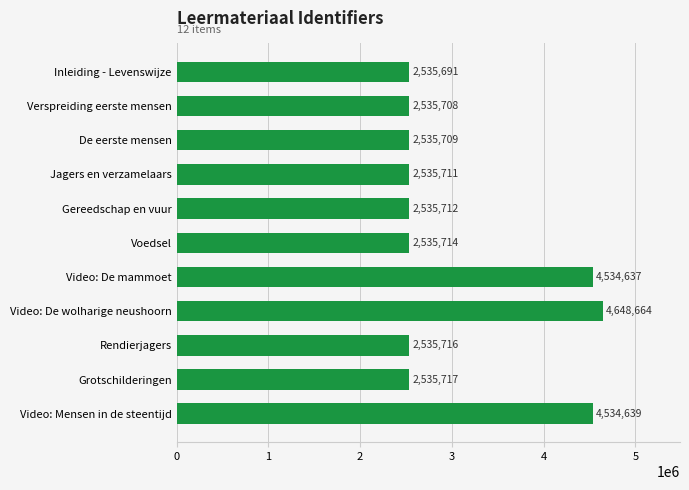

Read the value at Grotschilderingen, to the nearest 10.

2535720